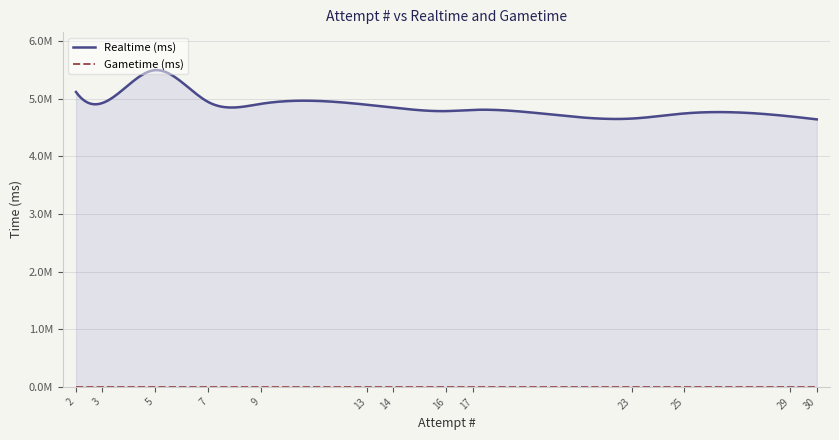

What is the total value across all series at 17?

4804424